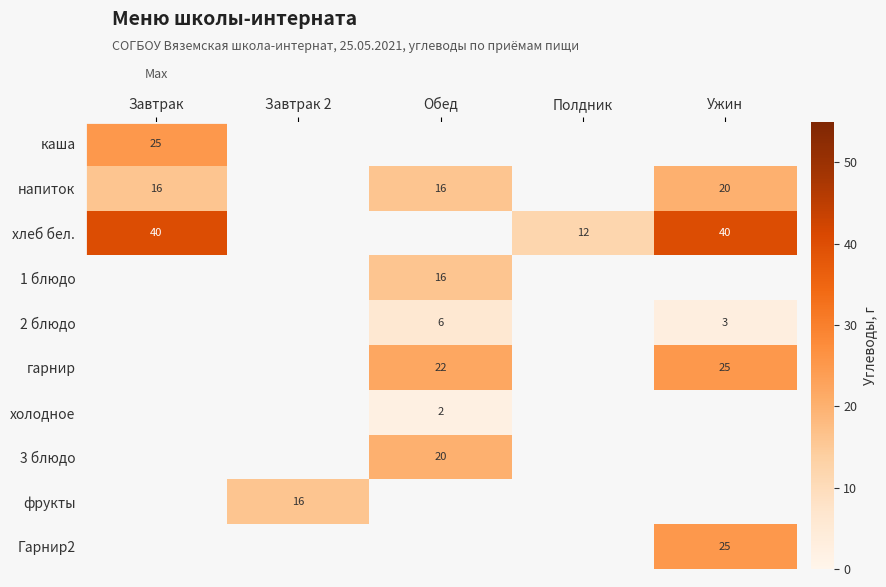

Which label corresponds to the largest value in the chart?

Завтрак